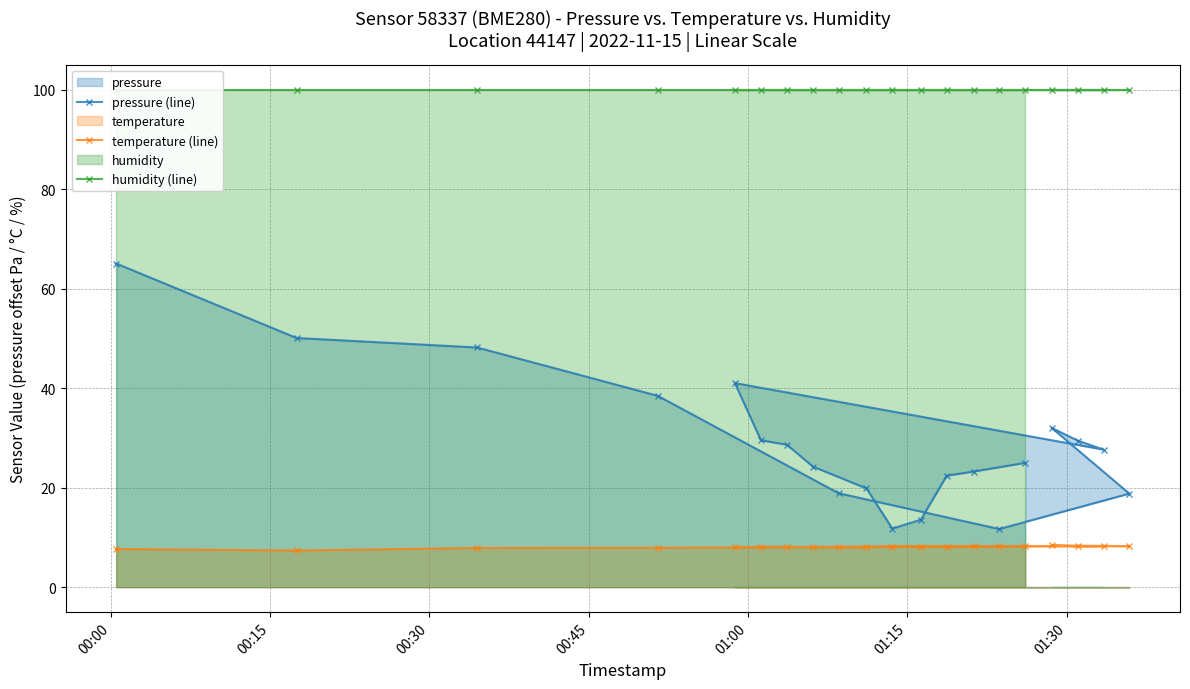

List the series in order of their overall mean, highest first.

humidity (line), pressure (line), temperature (line)